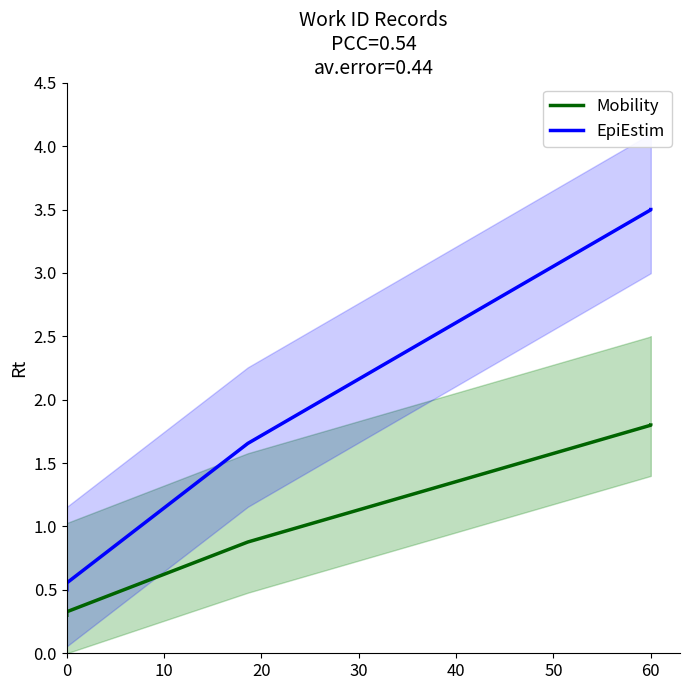

True or false: EpiEstim and Mobility cross at least once.

False